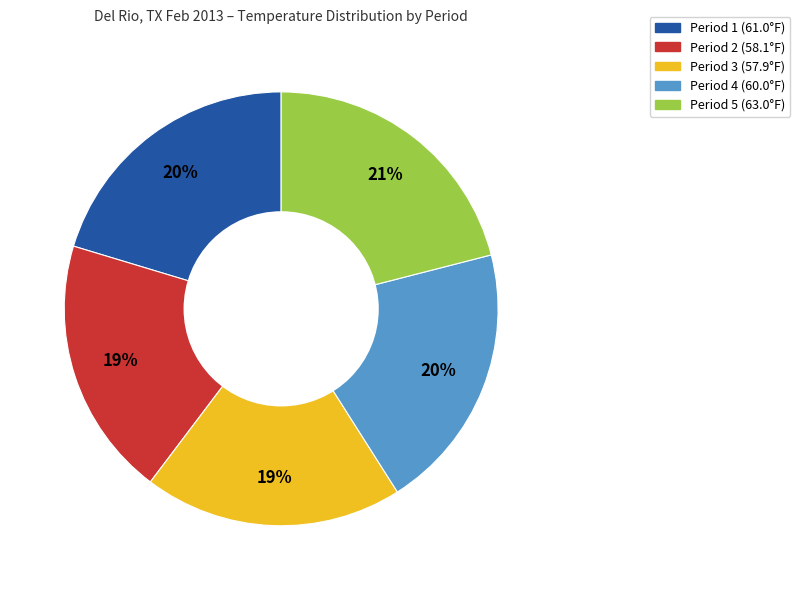

To the nearest percent, what is the average slice percentage?

20%